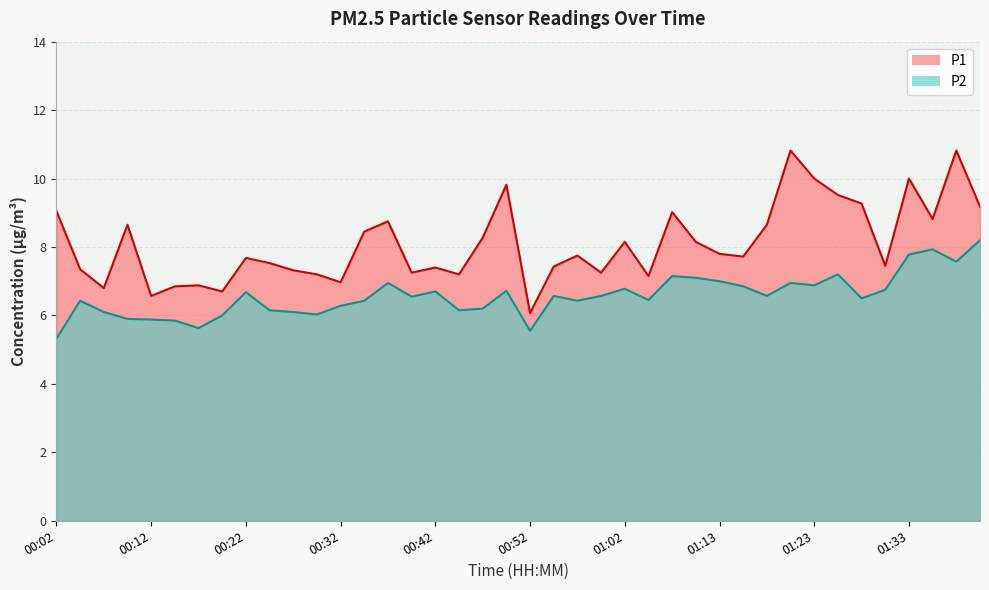

At which label does P2 reach its minimum?

00:02